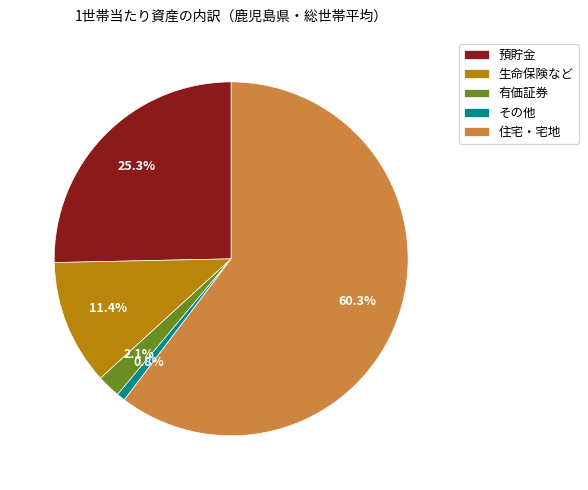

To the nearest percent, what portion does 住宅・宅地 represent?

60%